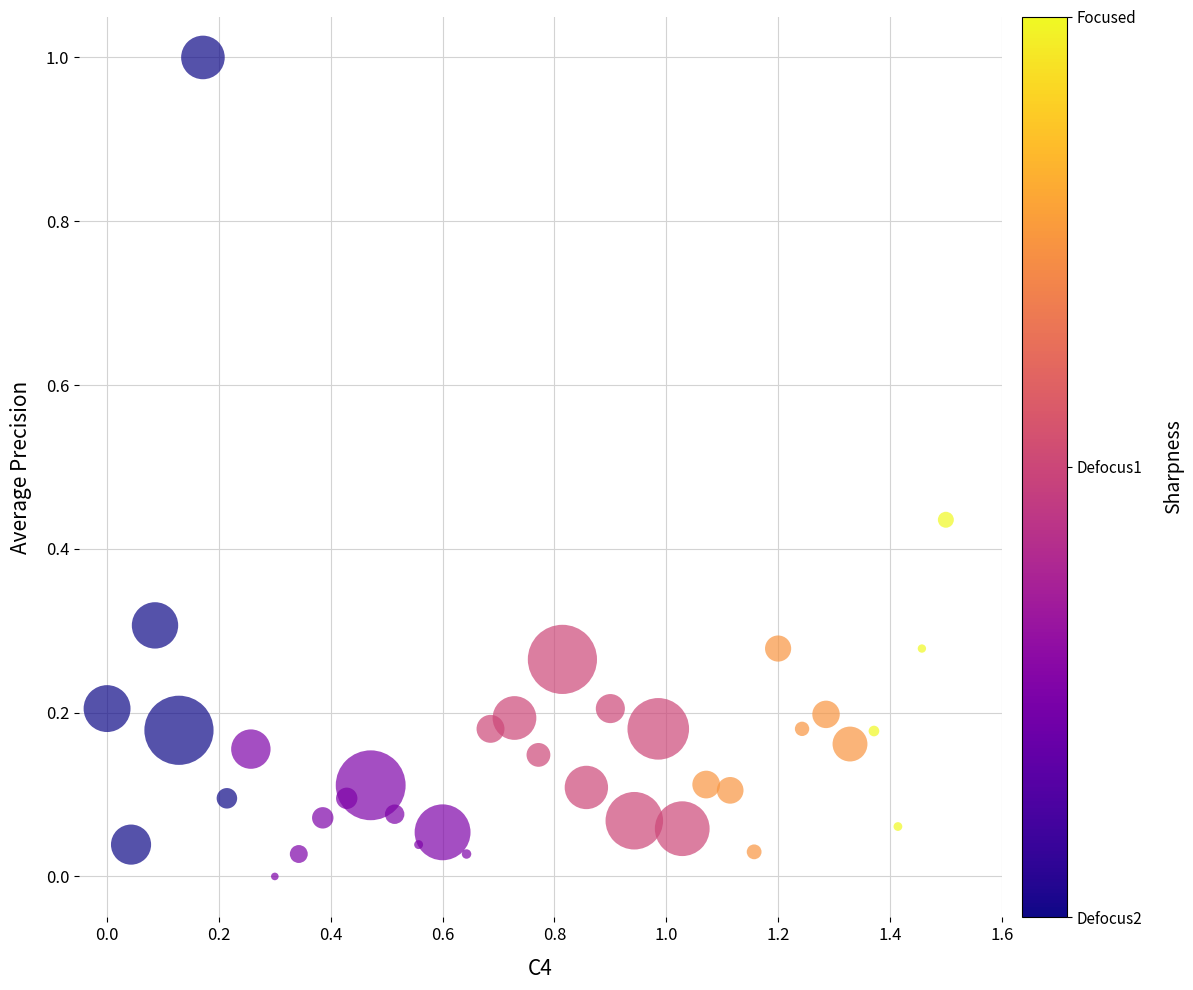

What is the range of X values (max minus min)?

1.5